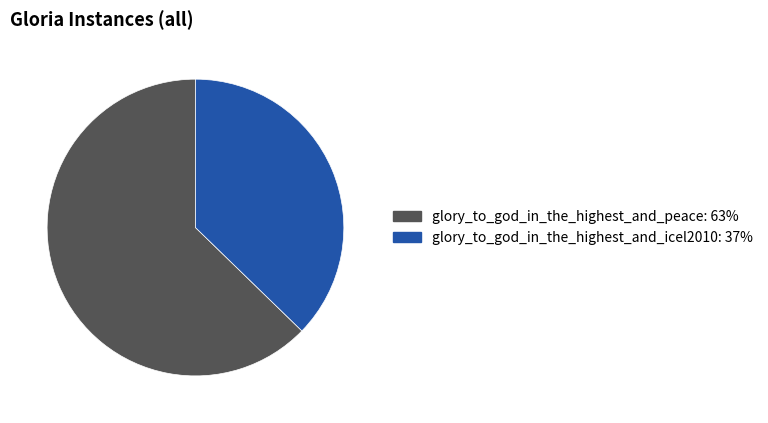

True or false: glory_to_god_in_the_highest_and_icel2010 accounts for 51% of the total.

False